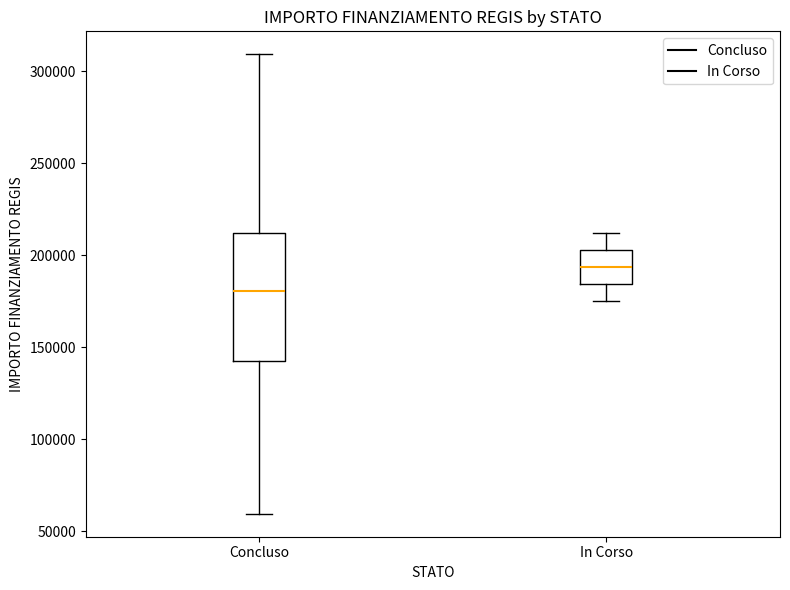

Reading left to right, transcribe this box plot: for each box, give where its median line is, the range the box spans, and where its two whiskers end, as read against the y-axis. The values are not printed on the chart, so give them approximately, as read against the axis.

Concluso: median 180000, box 145000 to 210000, whiskers 60000 to 310000
In Corso: median 195000, box 185000 to 205000, whiskers 175000 to 210000